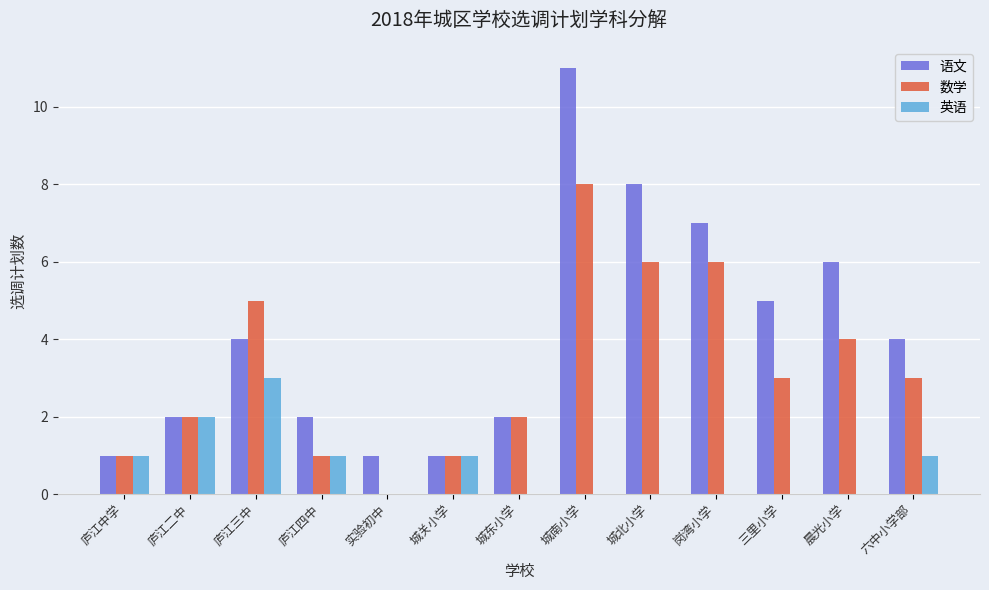

What is the spread (max minus min) of values at 城东小学?

2